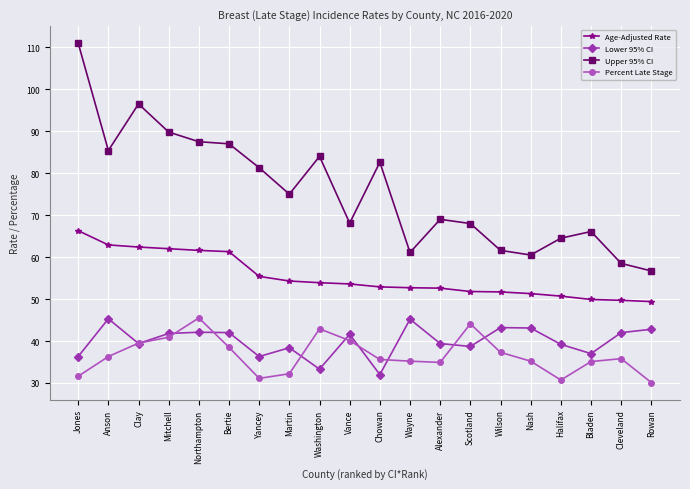

Rank the series at Scotland from highest to lowest value.

Upper 95% CI, Age-Adjusted Rate, Percent Late Stage, Lower 95% CI